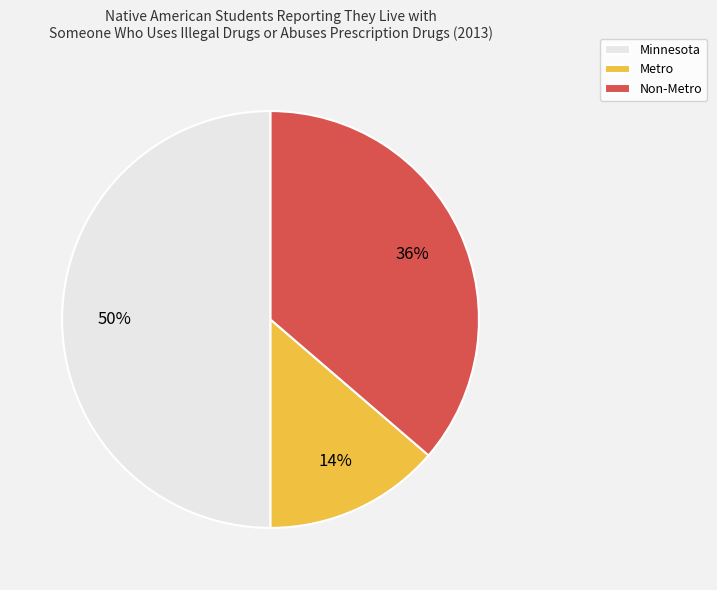

To the nearest percent, what is the difference between the largest and smallest slice percentages?

36%